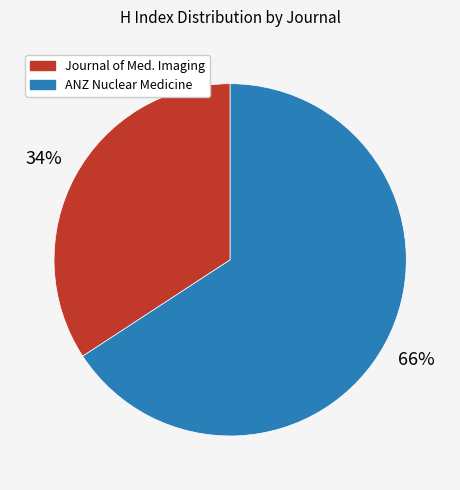

To the nearest percent, what is the difference between the largest and smallest slice percentages?

32%